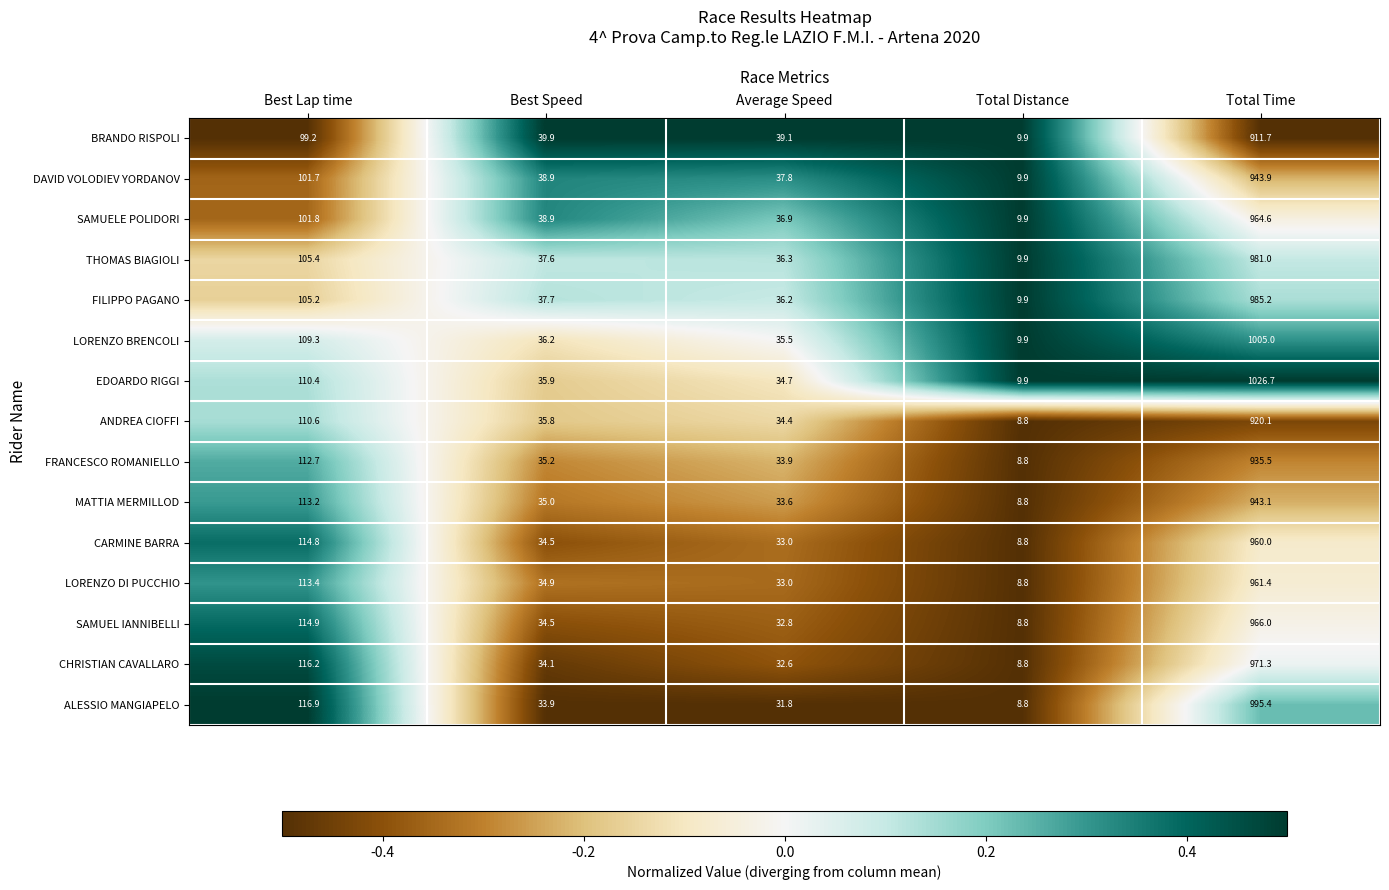

Is it true that FRANCESCO ROMANIELLO equals 33.9 at Average Speed?

True